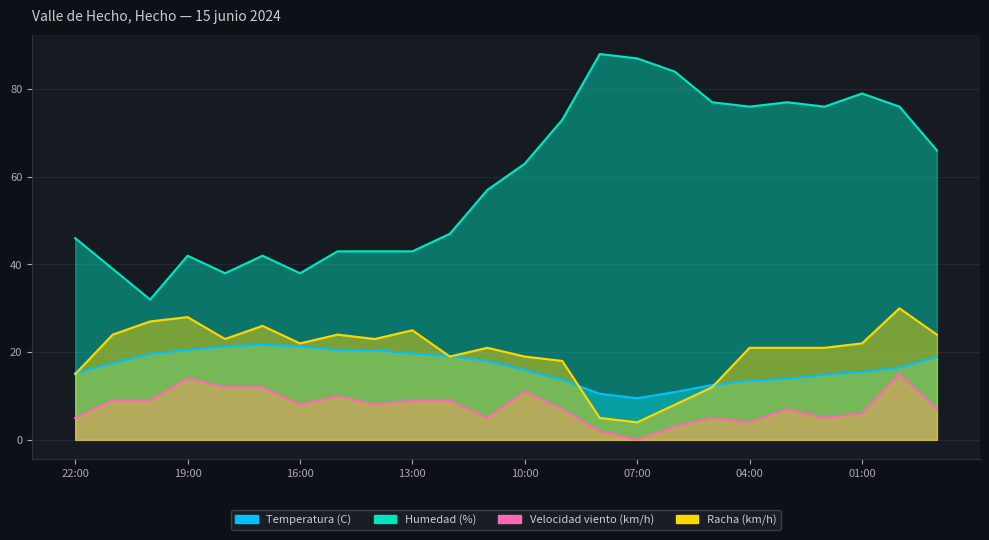

What is the minimum value for Humedad (%)?

32.0